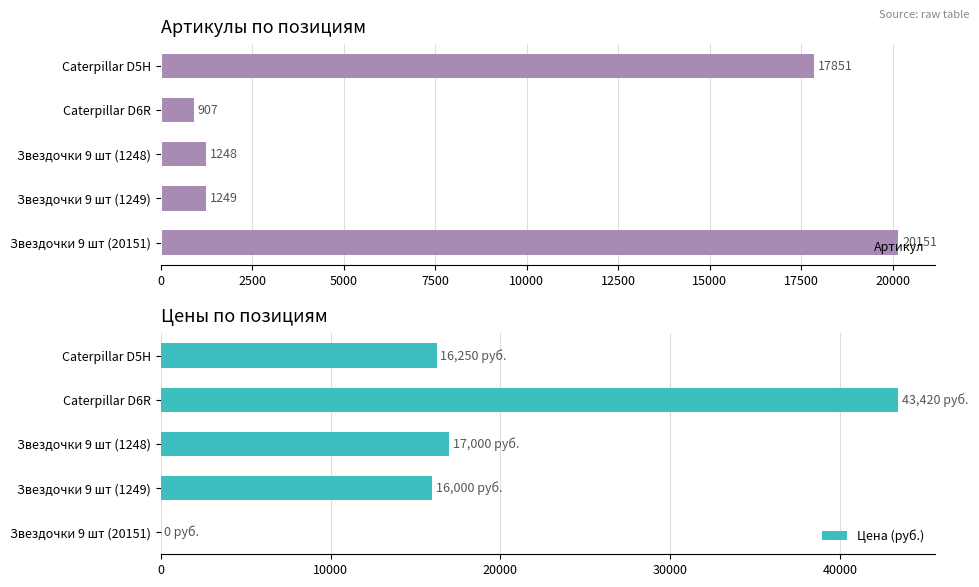

Reading left to right, extract all data points from this chart.

Артикул: 17851	907	1248	1249	20151
Цена (руб.): 16250	43420	17000	16000	0